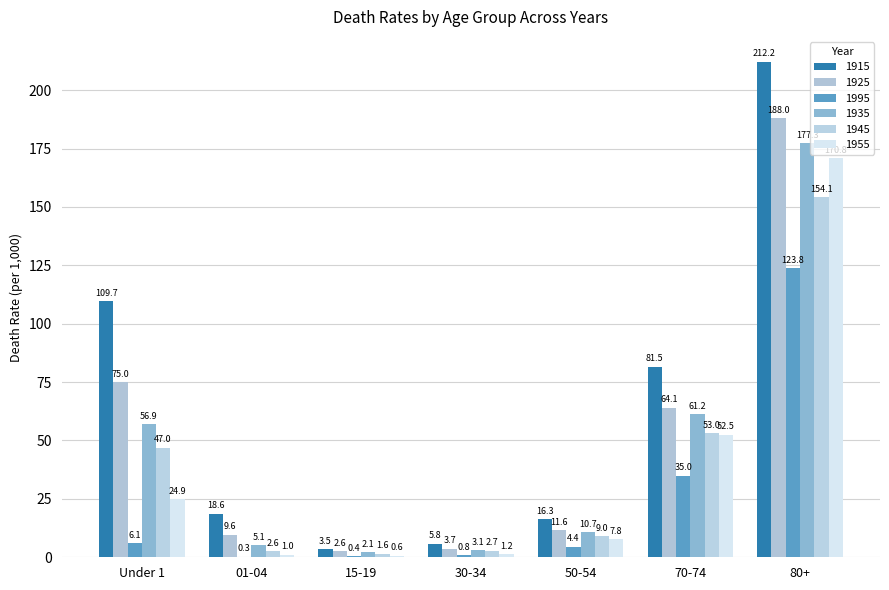

Are the bars grouped side by side (vs. stacked)?

Yes